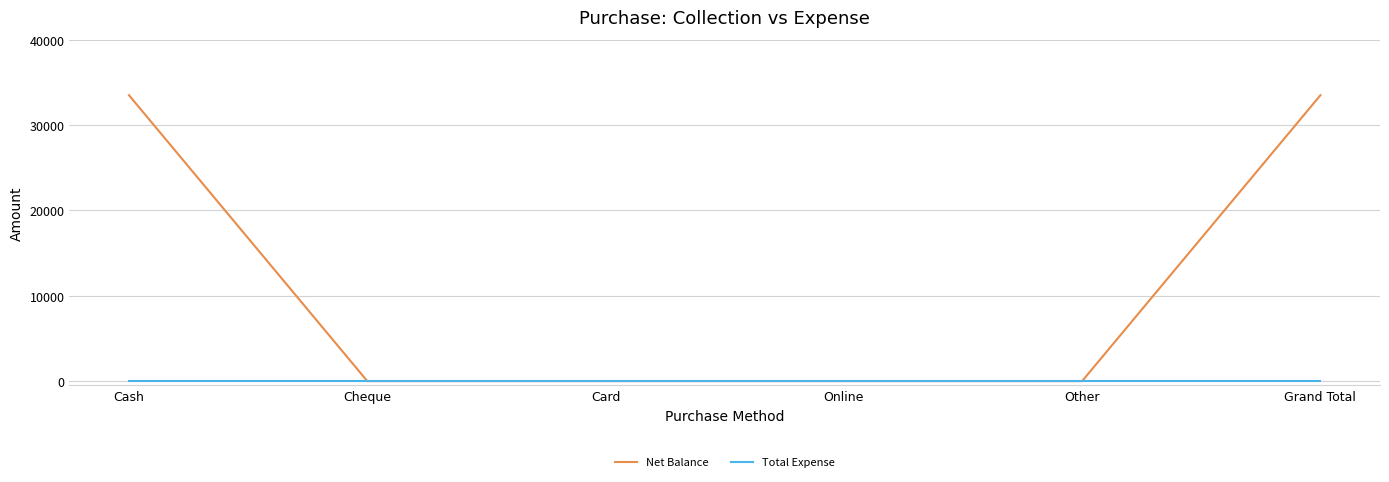

Rank the series by their maximum value, from lowest to highest.

Total Expense, Net Balance